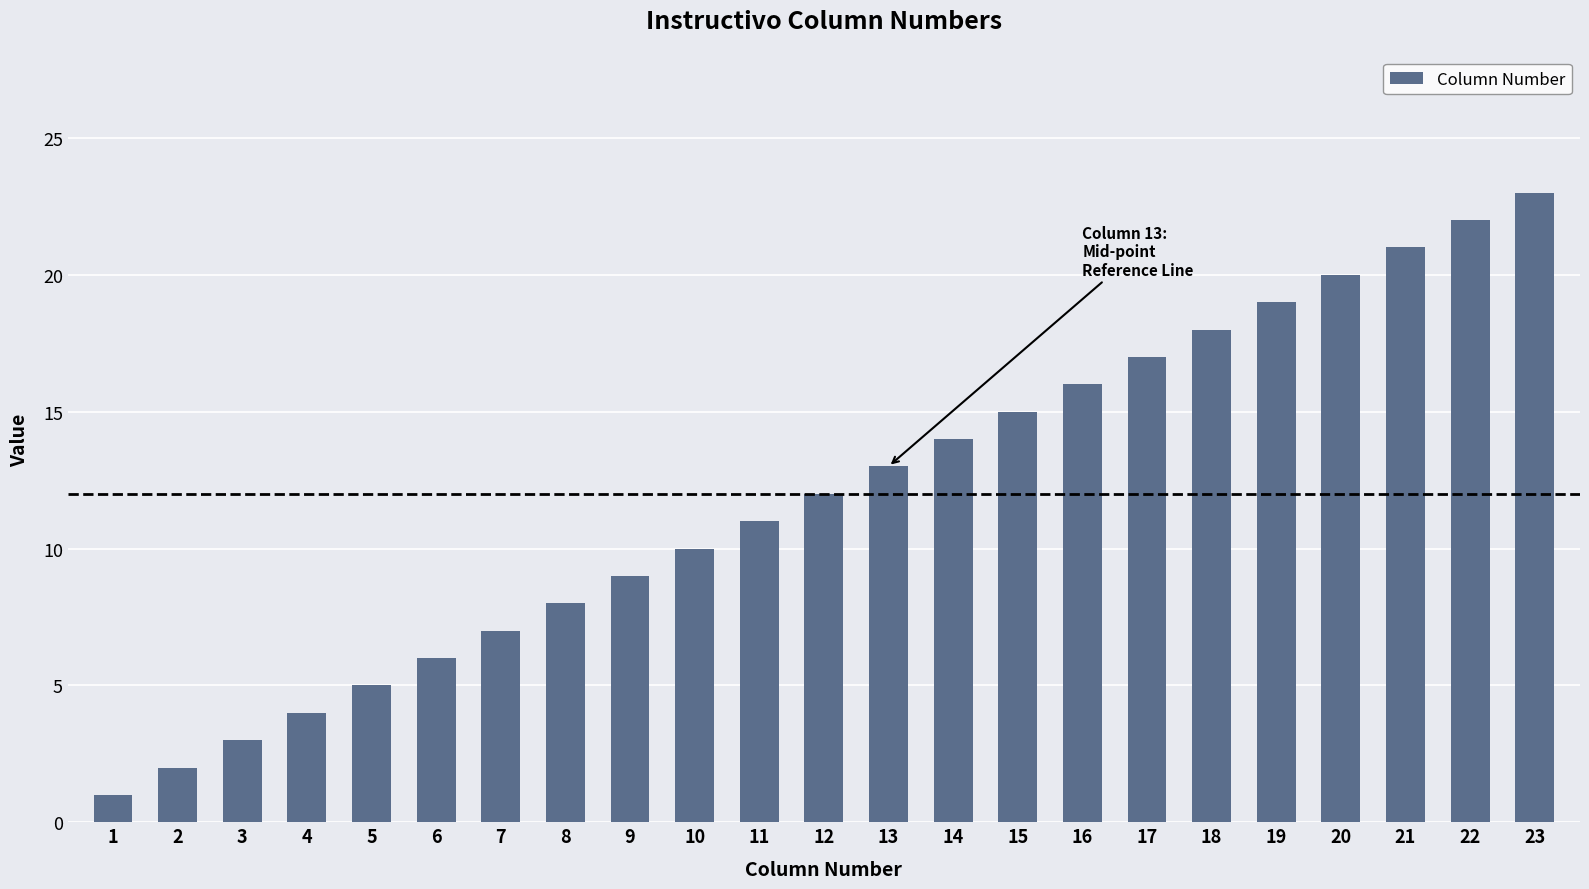

The chart shows a value of 19 at 19. True or false?

True